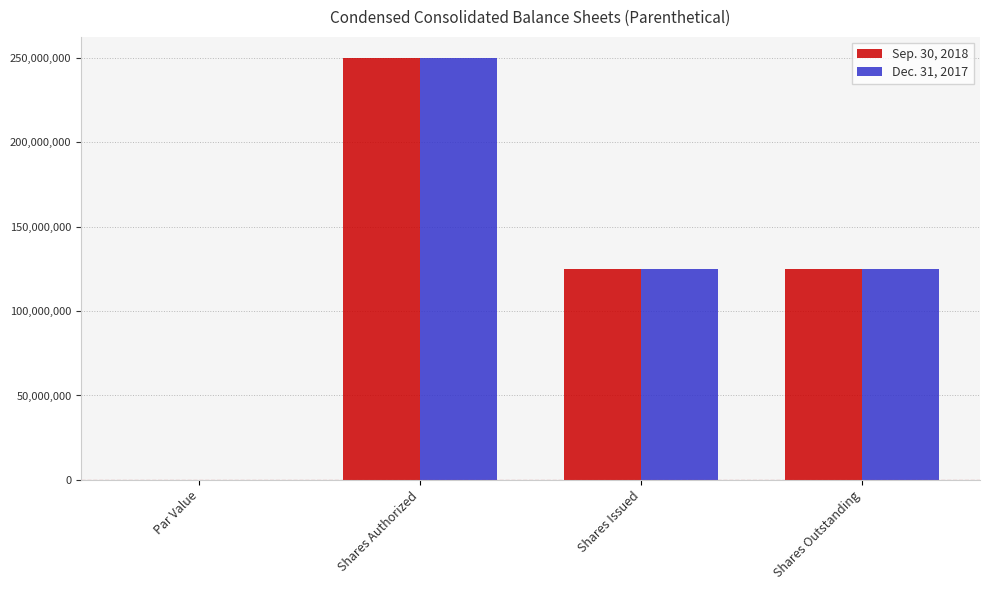

The Dec. 31, 2017 series shows 208826541.7 at Shares Outstanding. True or false?

False